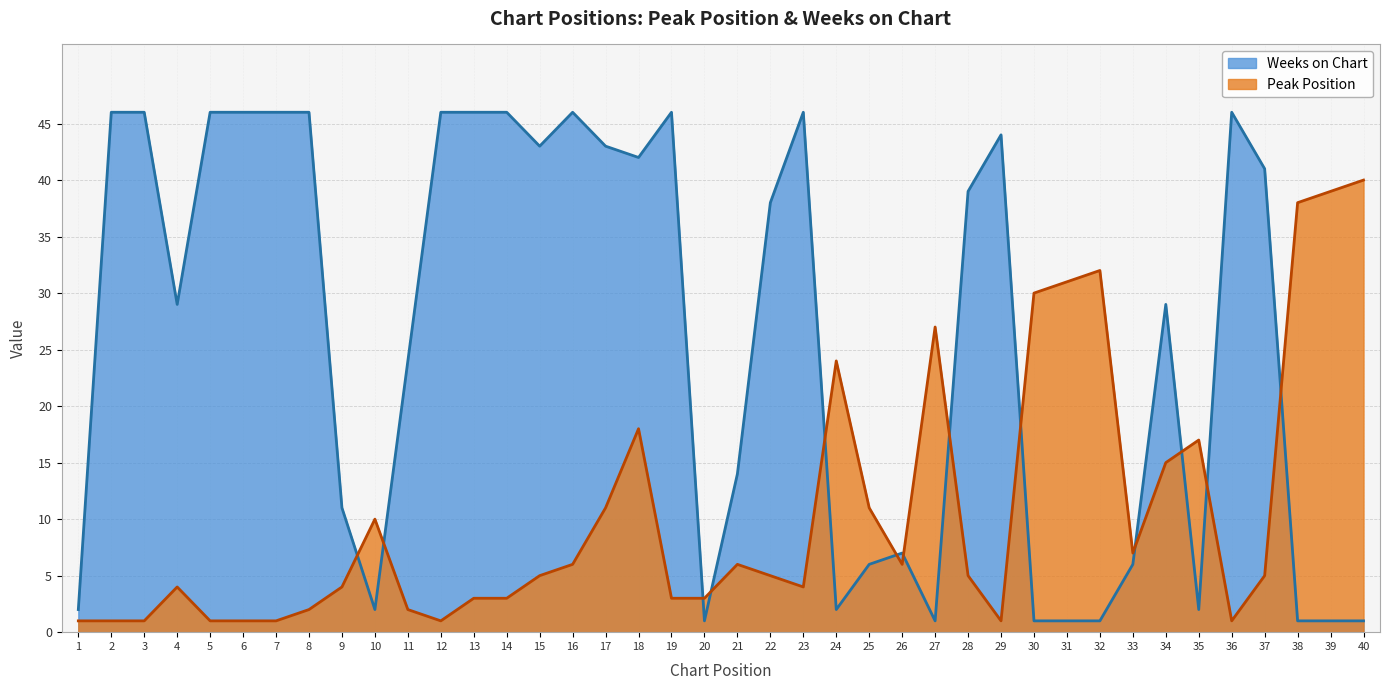

Is it true that Peak Position equals 21 at 34?

False